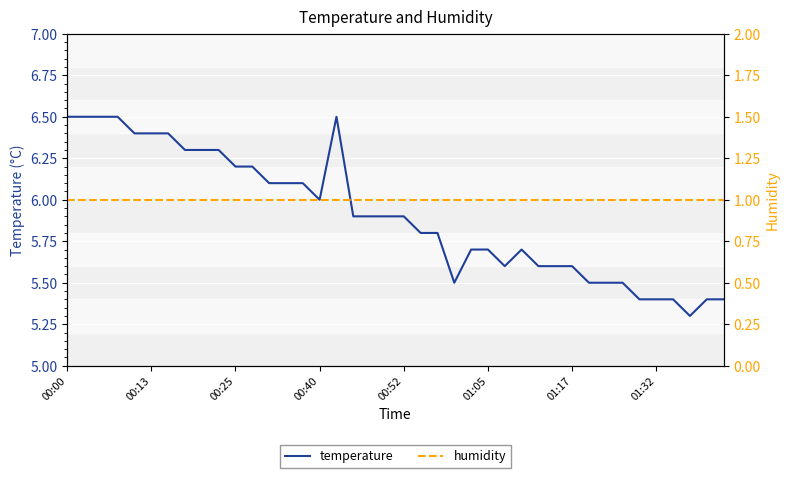

At which label does humidity reach its peak?

00:00